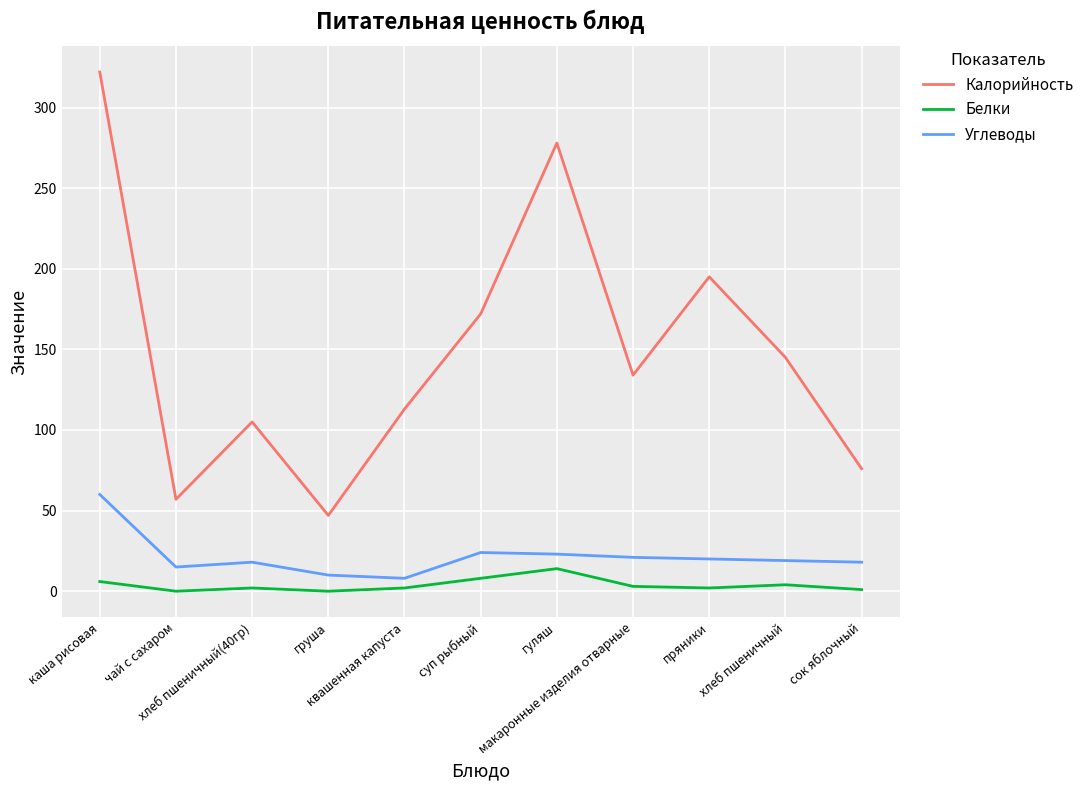

True or false: Углеводы and Калорийность cross at least once.

False